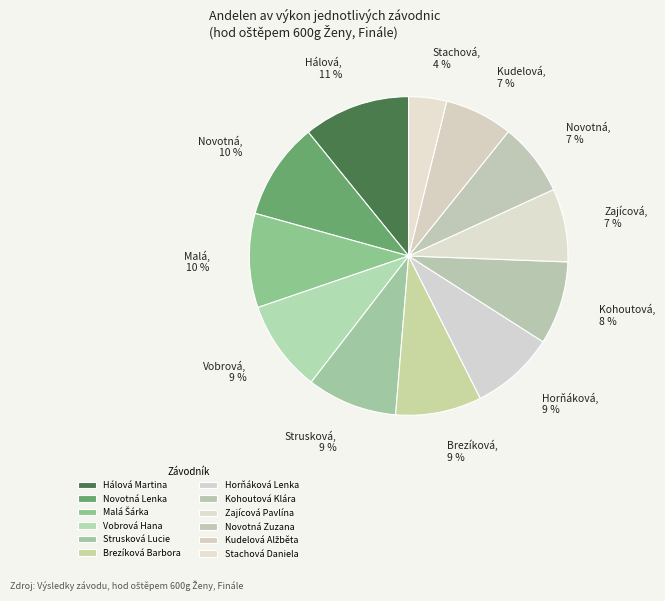

How many segments does this pie chart have?

12